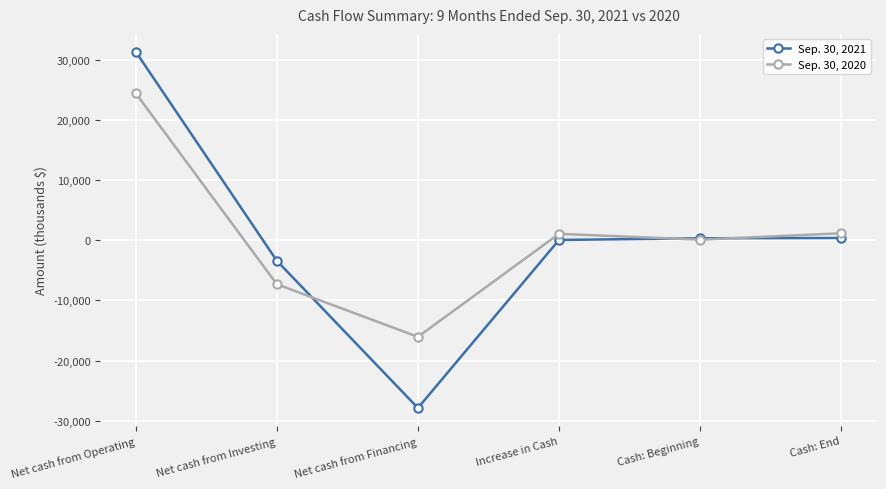

What is the label of the 6th point from the left?

Cash: End